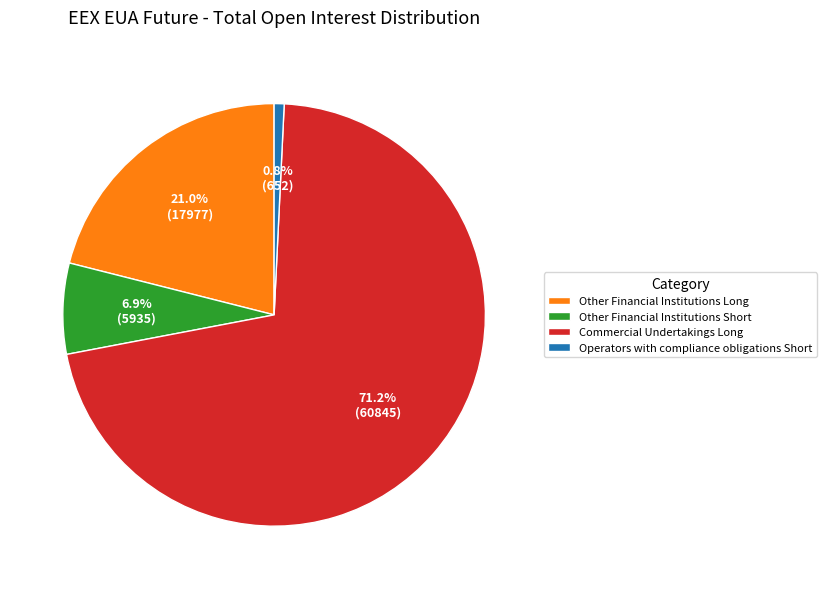

Between Other Financial Institutions Short and Operators with compliance obligations Short, which is larger?

Other Financial Institutions Short